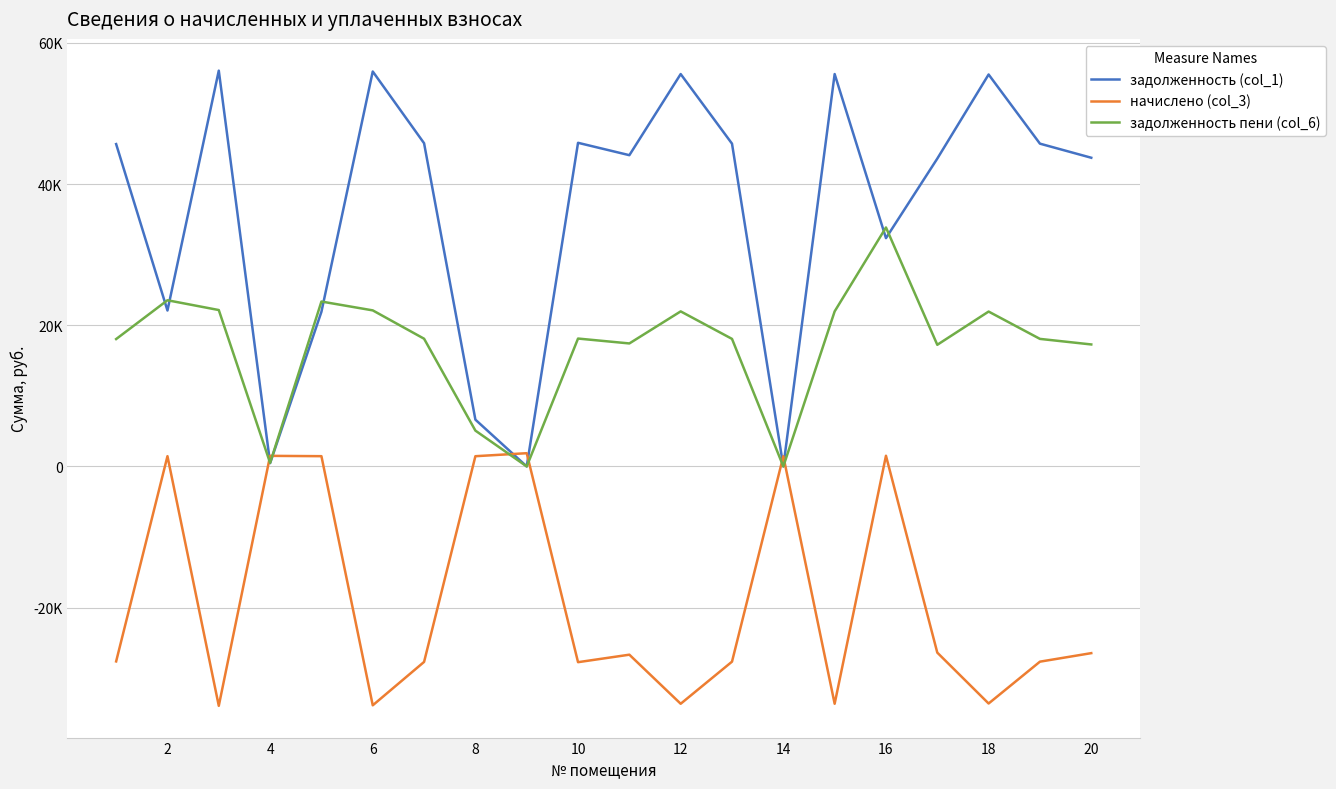

What is the maximum value shown in the chart?

56061.4